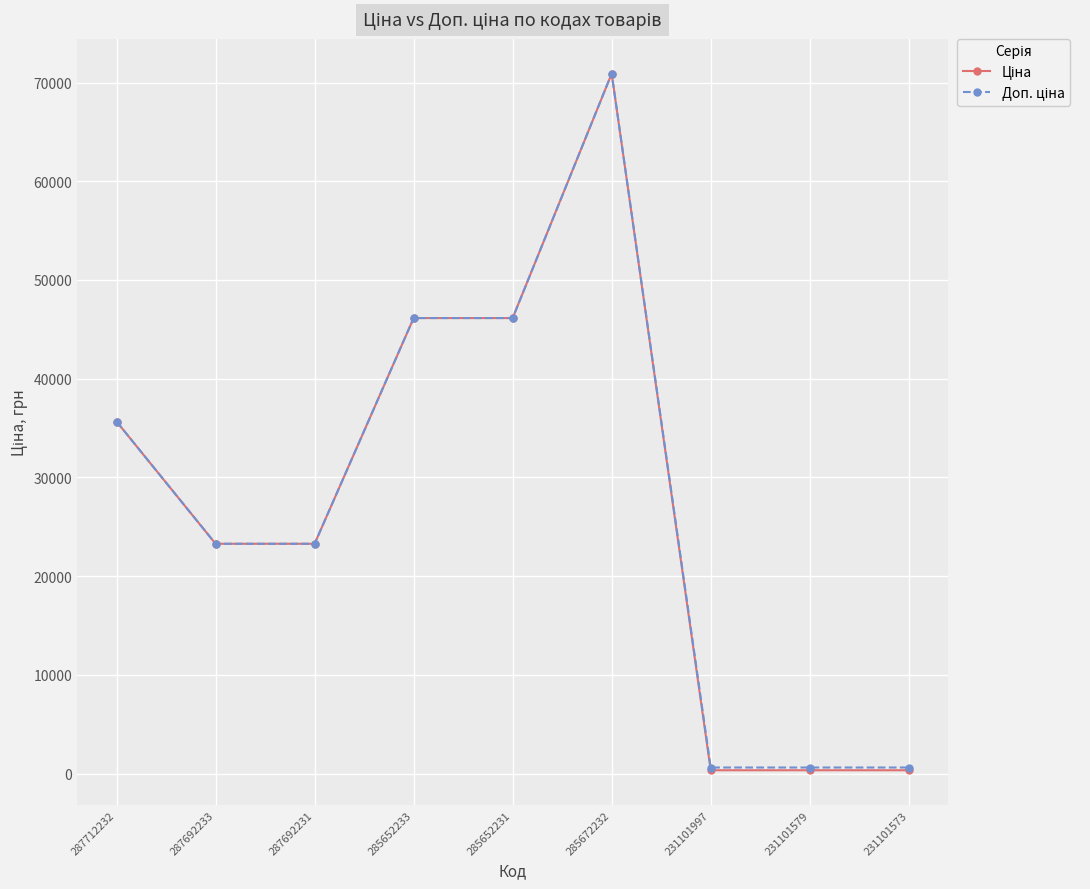

At which category is the sum across all series the highest?

285672232